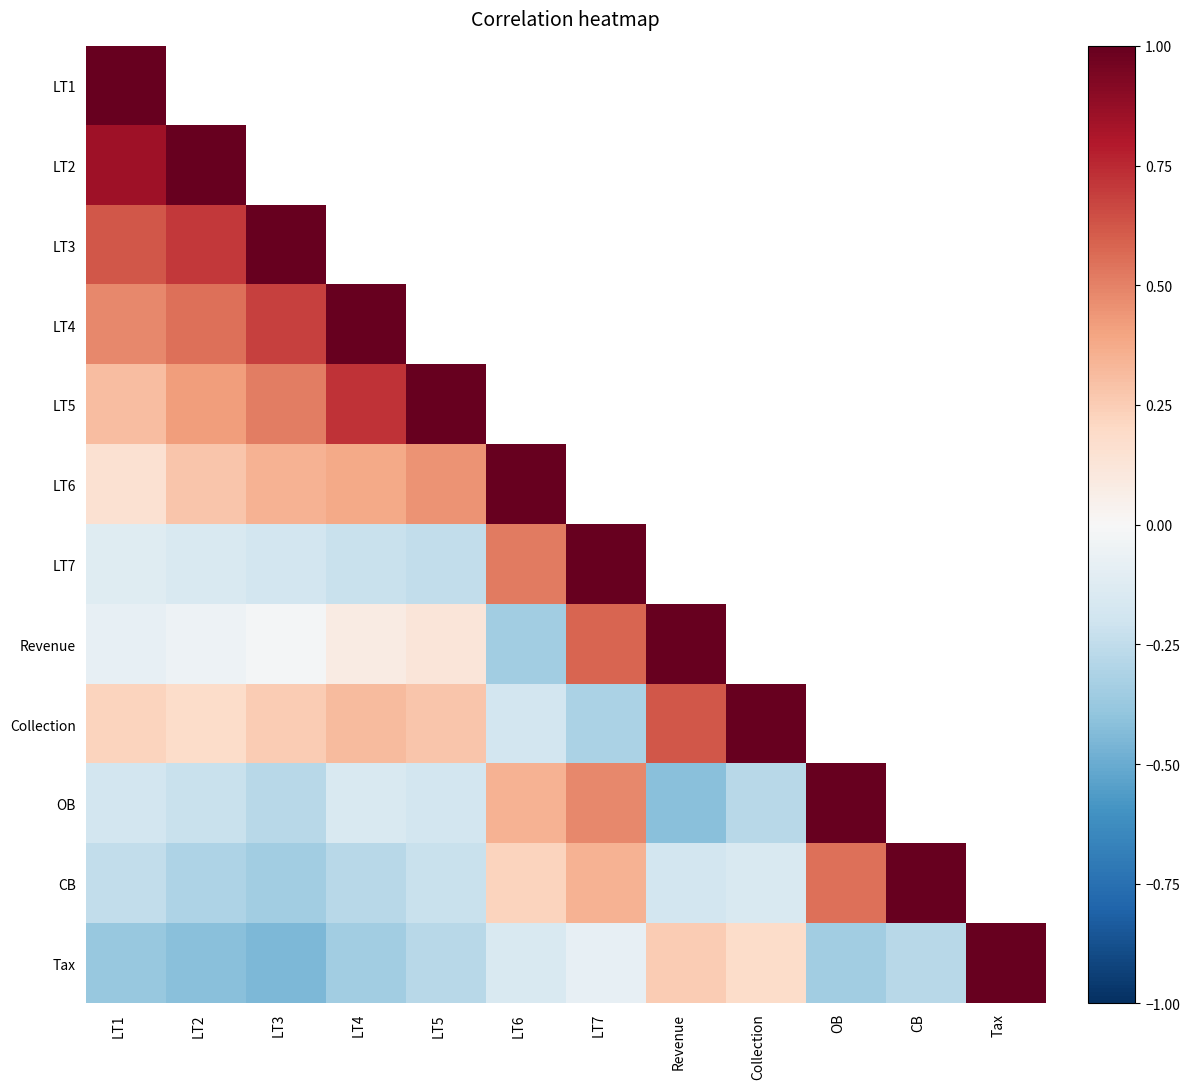

At which category does the chart reach its peak across all series?

LT1